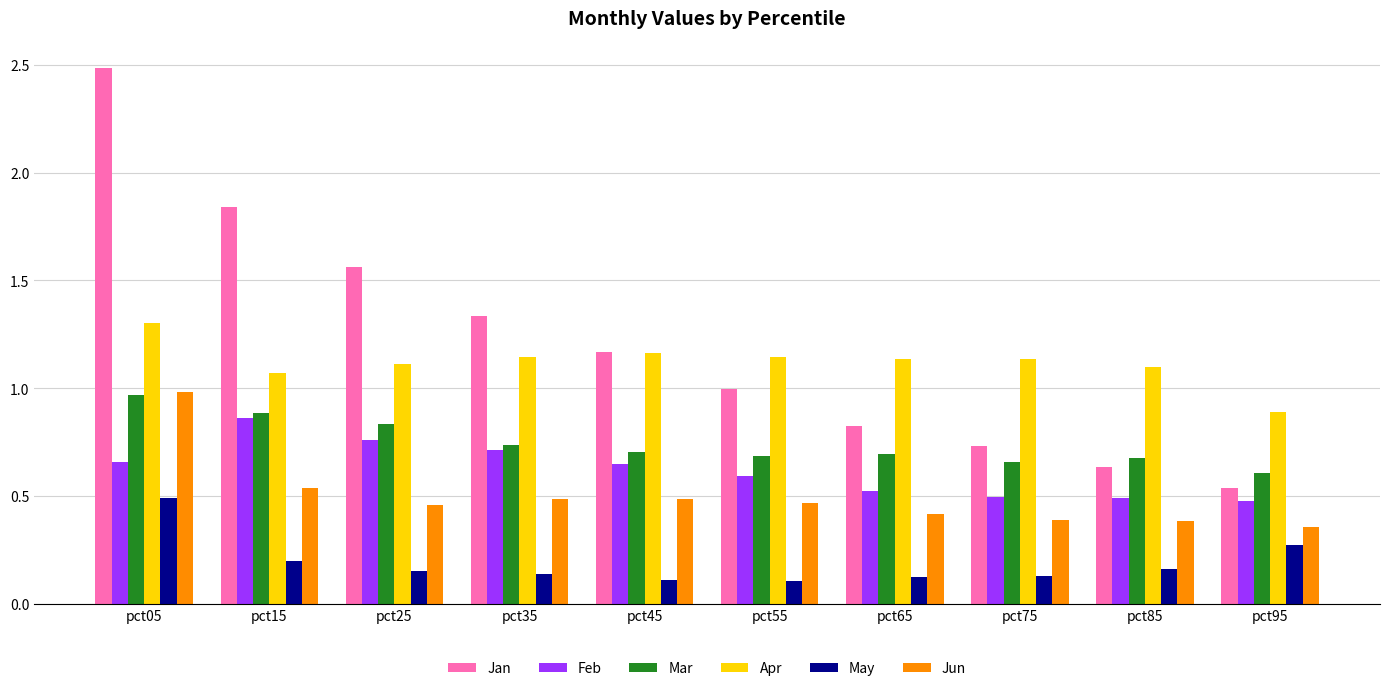

List the labels in order of Jan value, largest first.

pct05, pct15, pct25, pct35, pct45, pct55, pct65, pct75, pct85, pct95